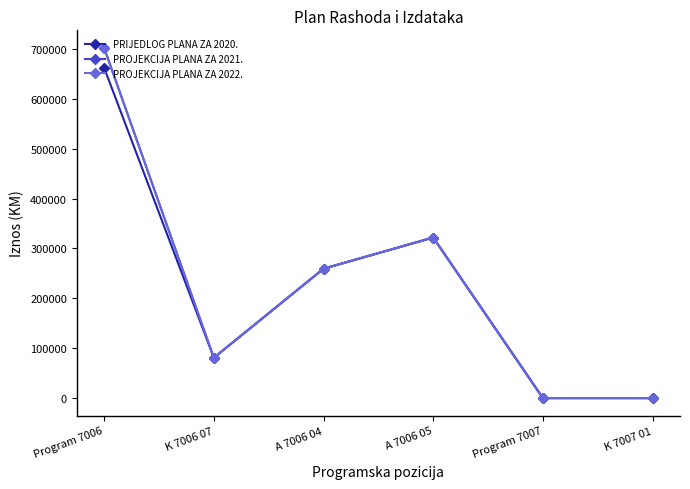

Is this an area chart (filled region under the line)?

No